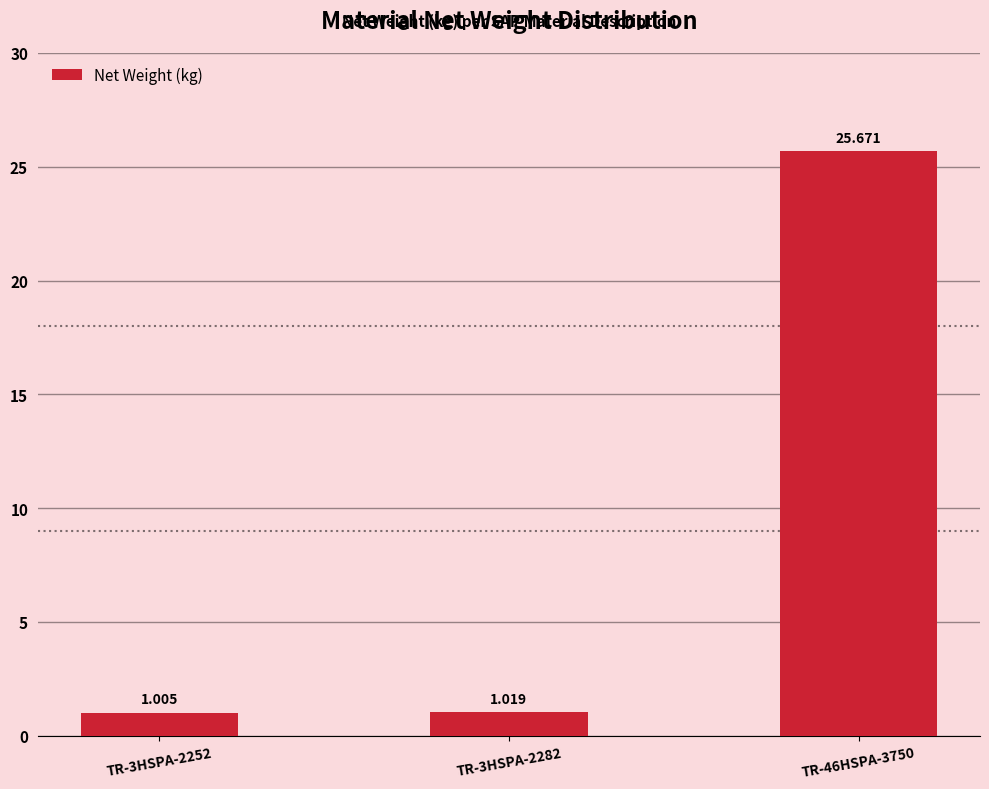

What is the value of the 1st bar from the left?

1.0